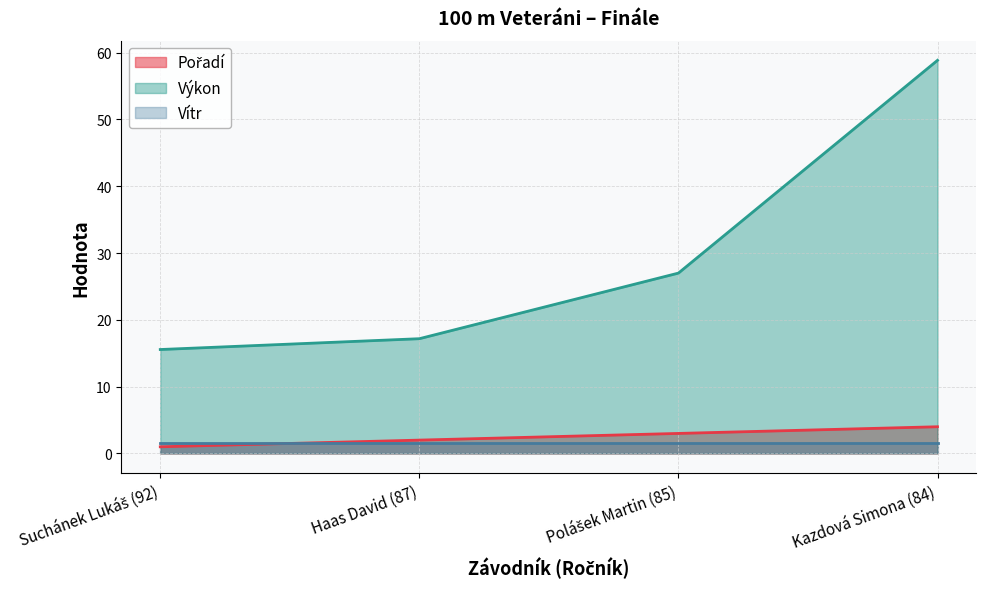

Is it true that Pořadí equals 4.0 at Kazdová Simona (84)?

True